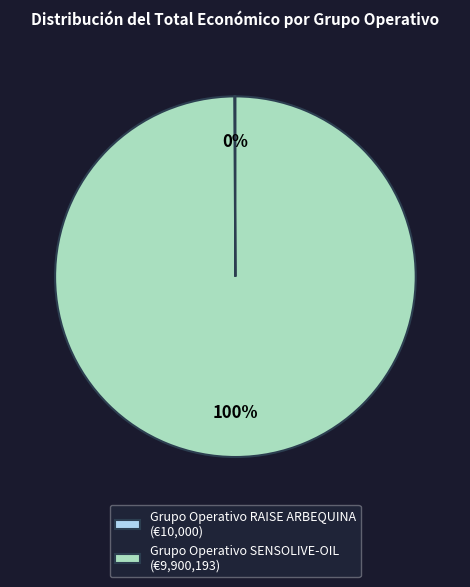

Is there a majority slice in this chart?

Yes